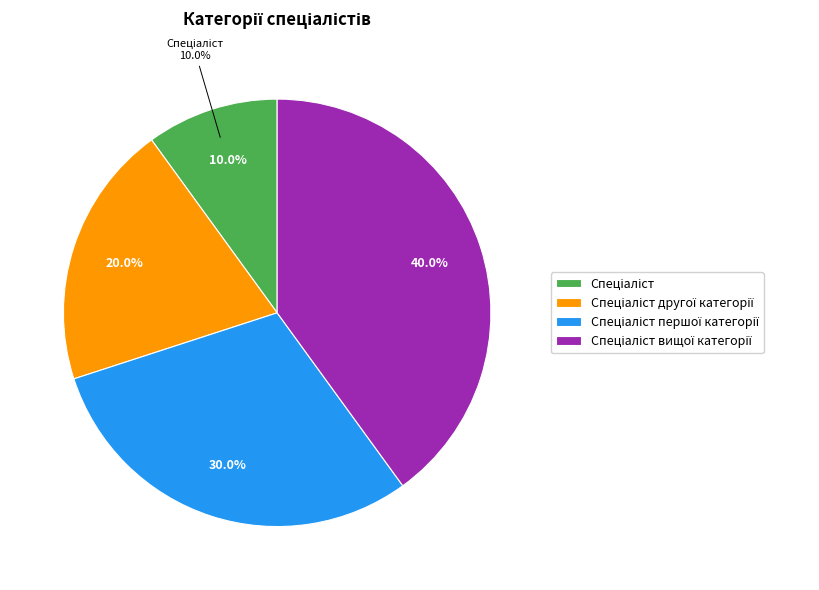

To the nearest percent, what is the average slice percentage?

25%